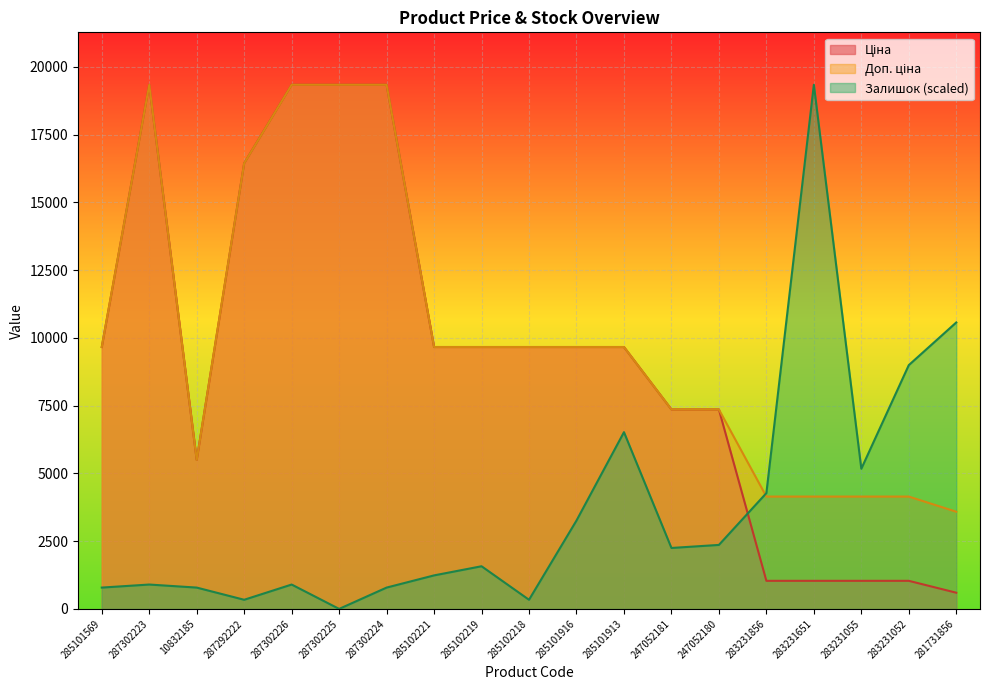

Which series ends up on top after the final intersection of Залишок and Доп. ціна?

Залишок